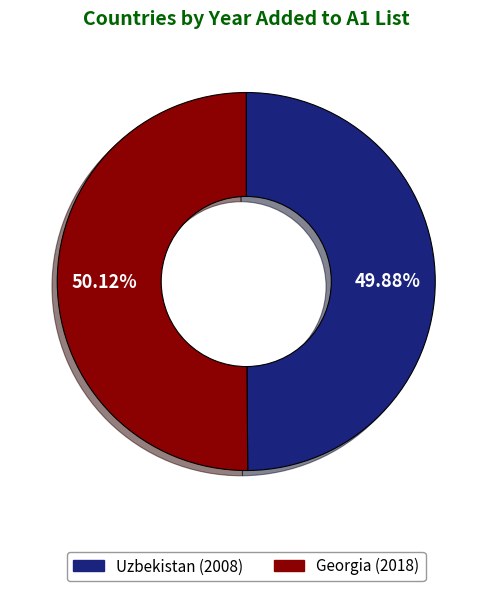

What is the ratio of the value at Uzbekistan to the value at Georgia?

1.0